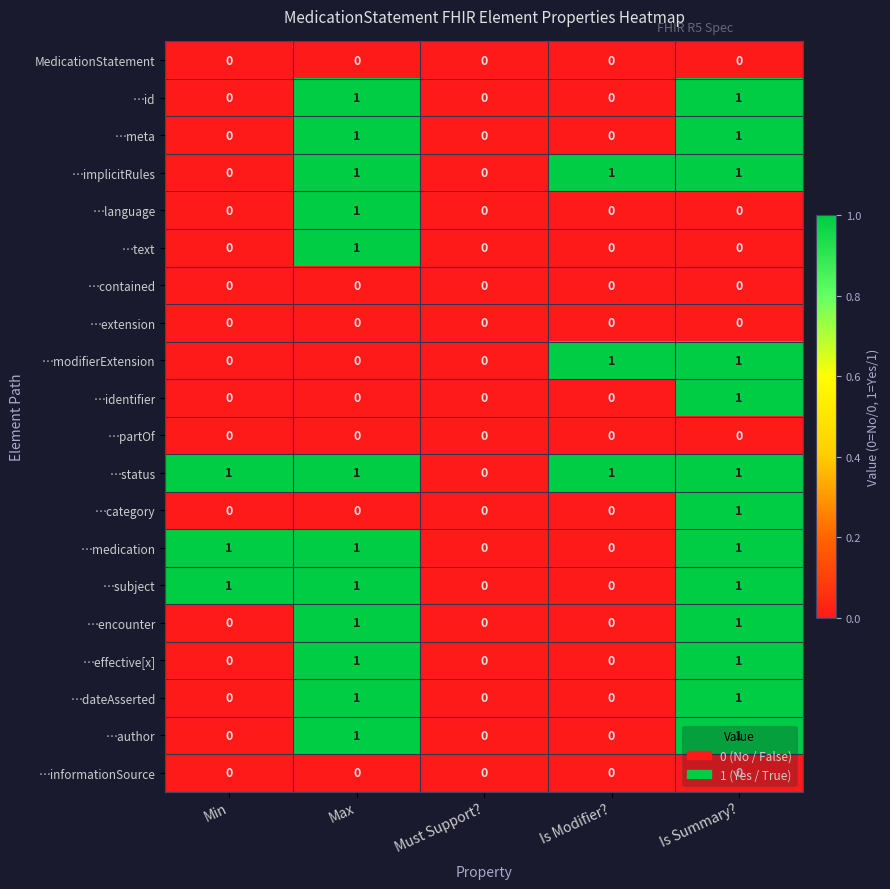

The …identifier series shows 0 at Must Support?. True or false?

True